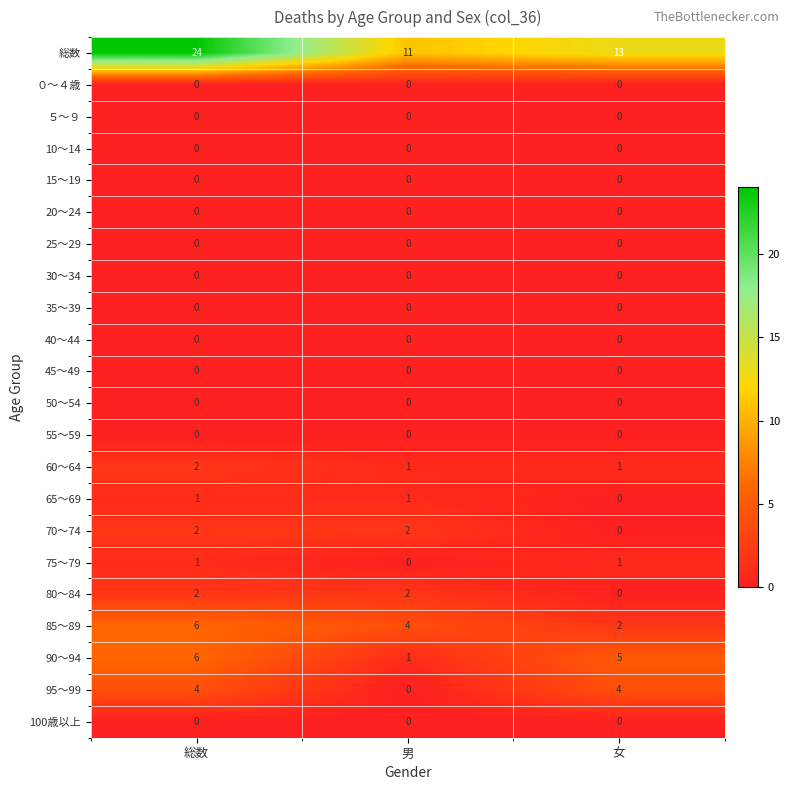

At which category is the sum across all series the highest?

総数